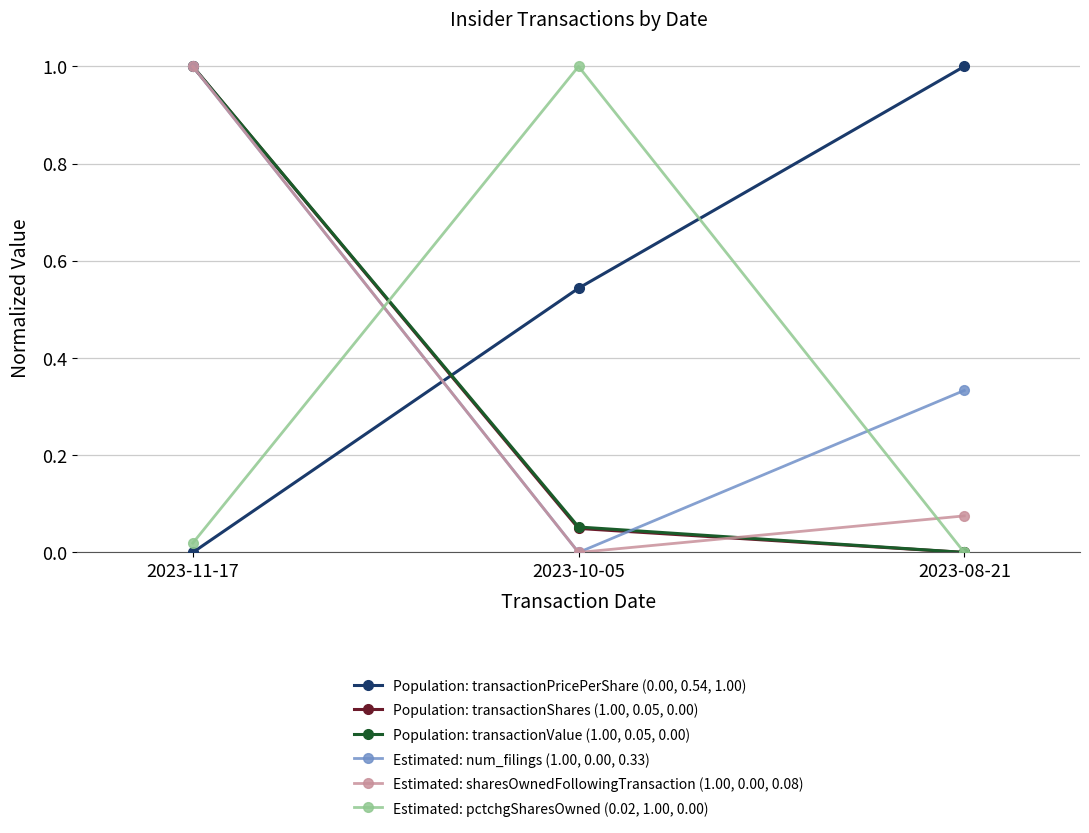

What is the difference between the maximum and minimum values in the Estimated: pctchgSharesOwned (0.02, 1.00, 0.00) series?

1.0